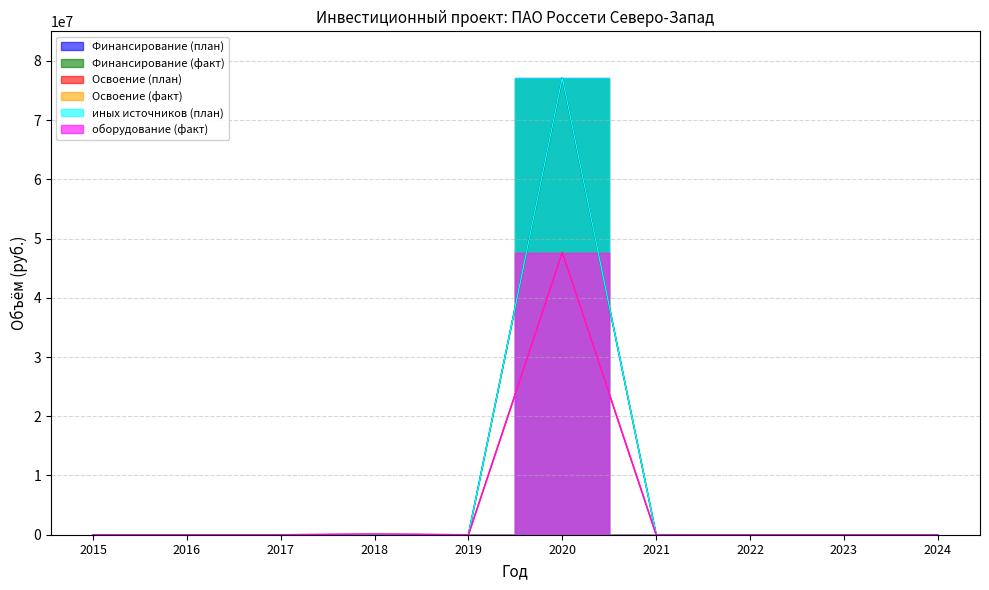

Is the value of Финансирование (план) at 2020 greater than the value of Освоение (факт) at 2015?

Yes